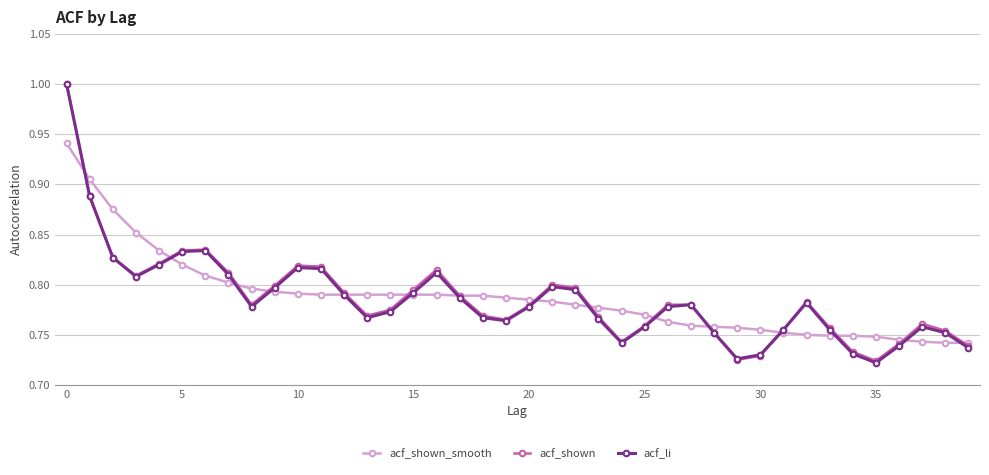

In acf_li, how many points are lower than both neighbors (excluding endpoints)?

7